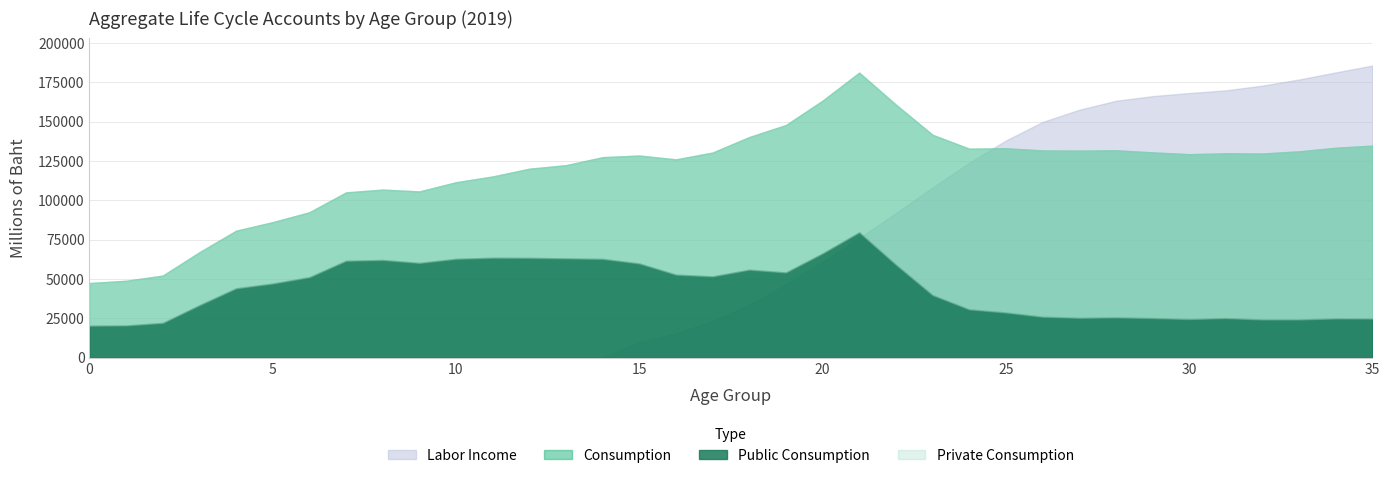

True or false: Labor Income has a value of -103502.7 at 12.

False